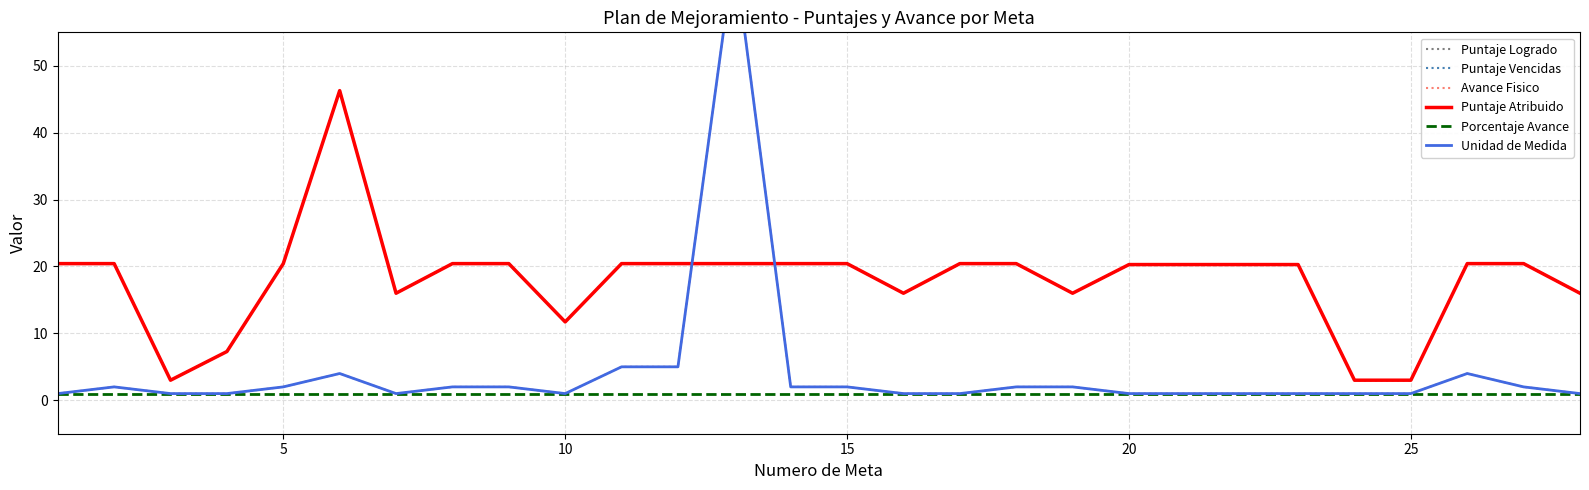

What is the maximum value shown in the chart?

67.0